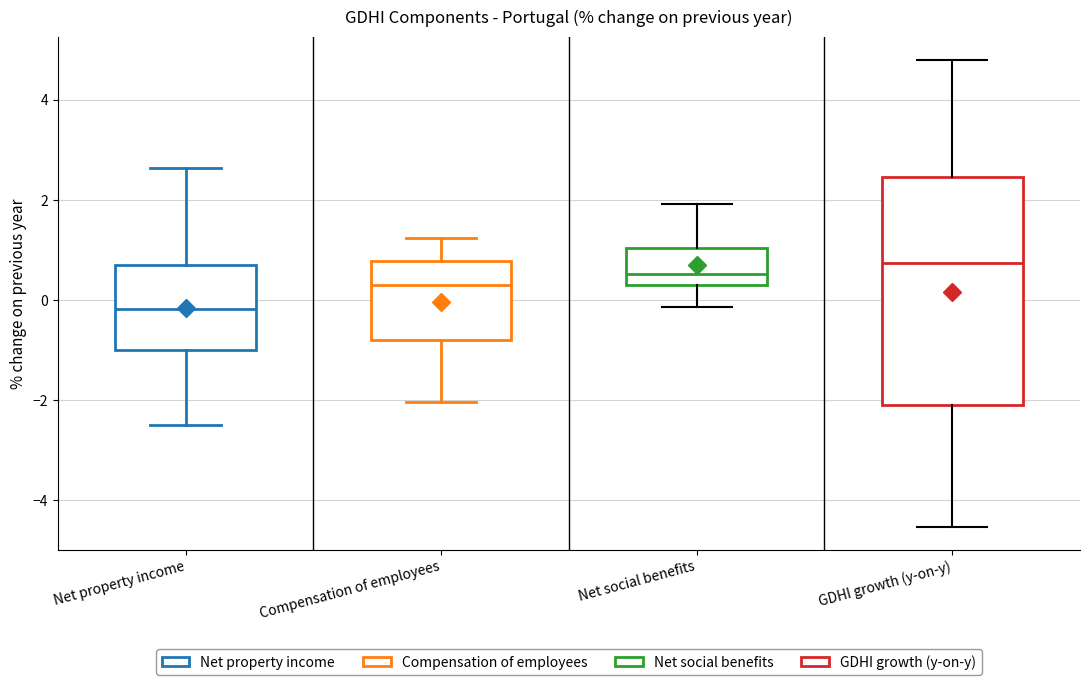

Reading left to right, read every box against the y-axis: the position of its median line, the range the box covers, and the ends of its whiskers. The values are not printed on the chart, so give them approximately, as read against the axis.

Net property income: median -0.2, box -1.0 to 0.6, whiskers -2.4 to 2.6
Compensation of employees: median 0.4, box -0.8 to 0.8, whiskers -2.0 to 1.2
Net social benefits: median 0.6, box 0.4 to 1.0, whiskers -0.2 to 2.0
GDHI growth (y-on-y): median 0.8, box -2.0 to 2.4, whiskers -4.6 to 4.8